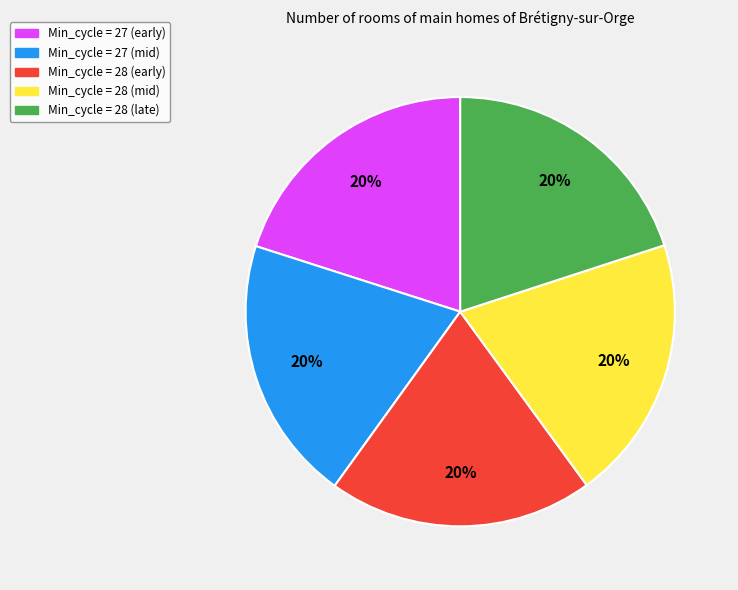

Is there any slice that represents more than half of the pie?

No